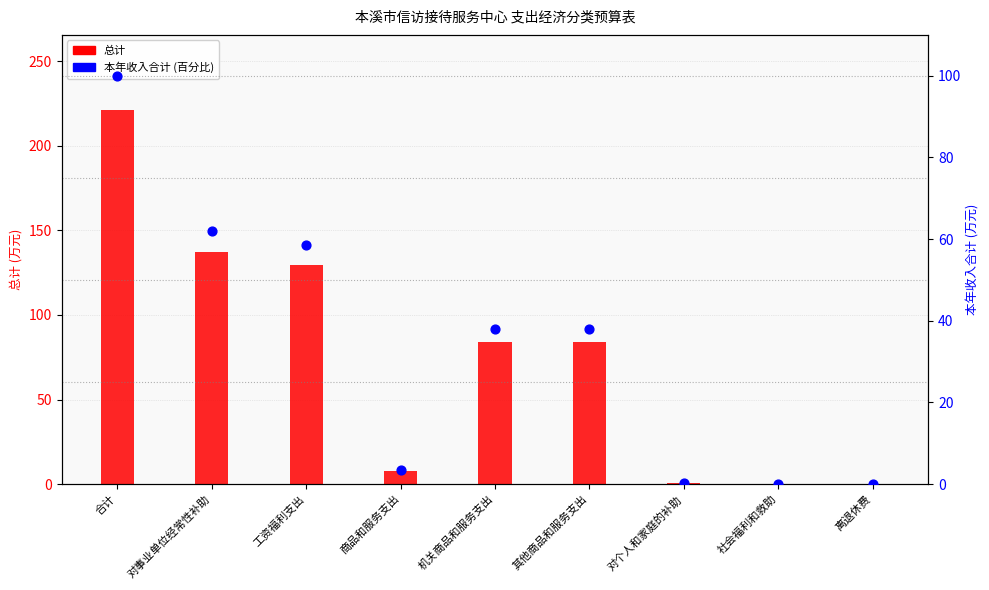

At how many categories does at least one series exceed 35?

5